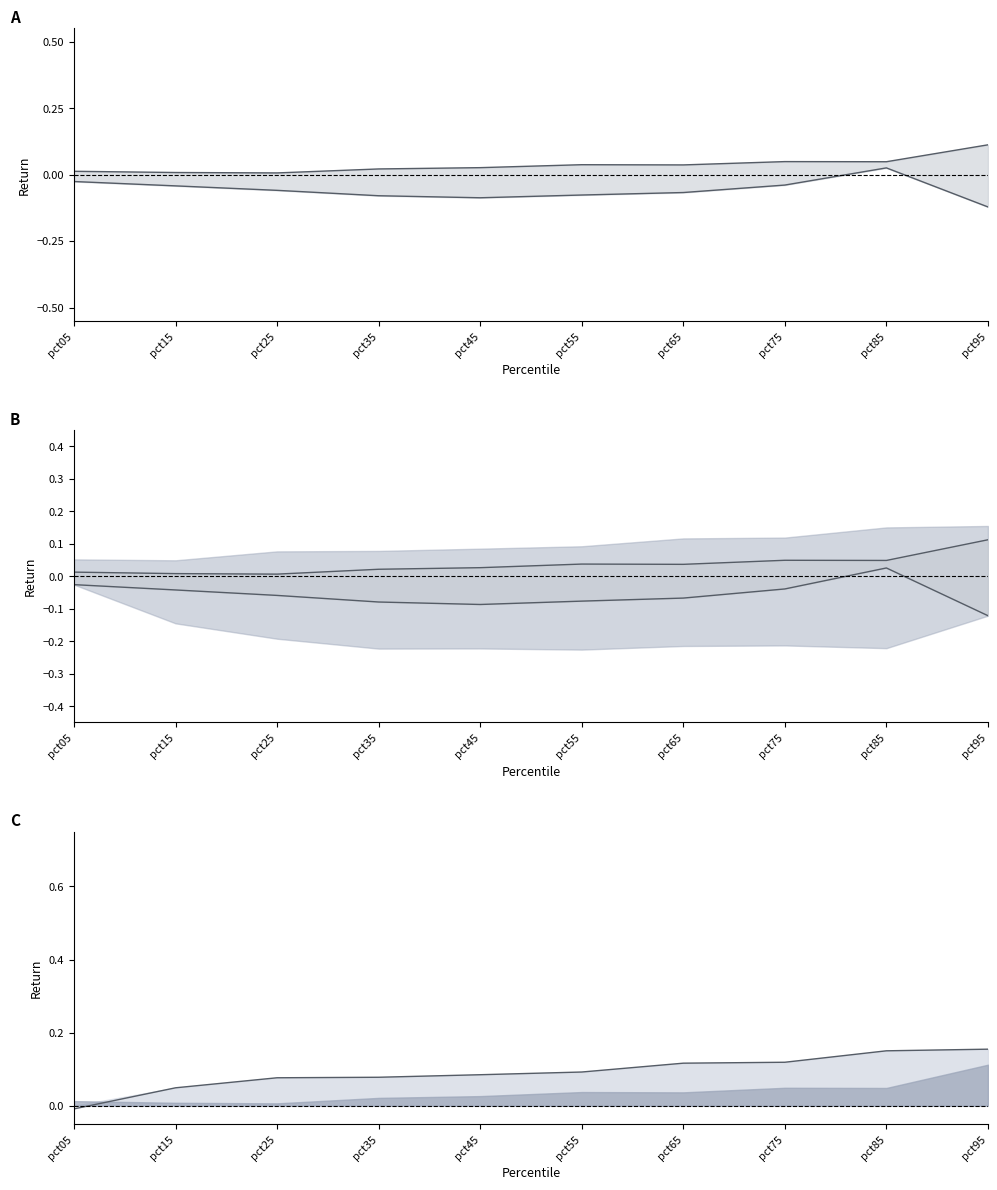

What is the minimum value shown in the chart?

-0.1